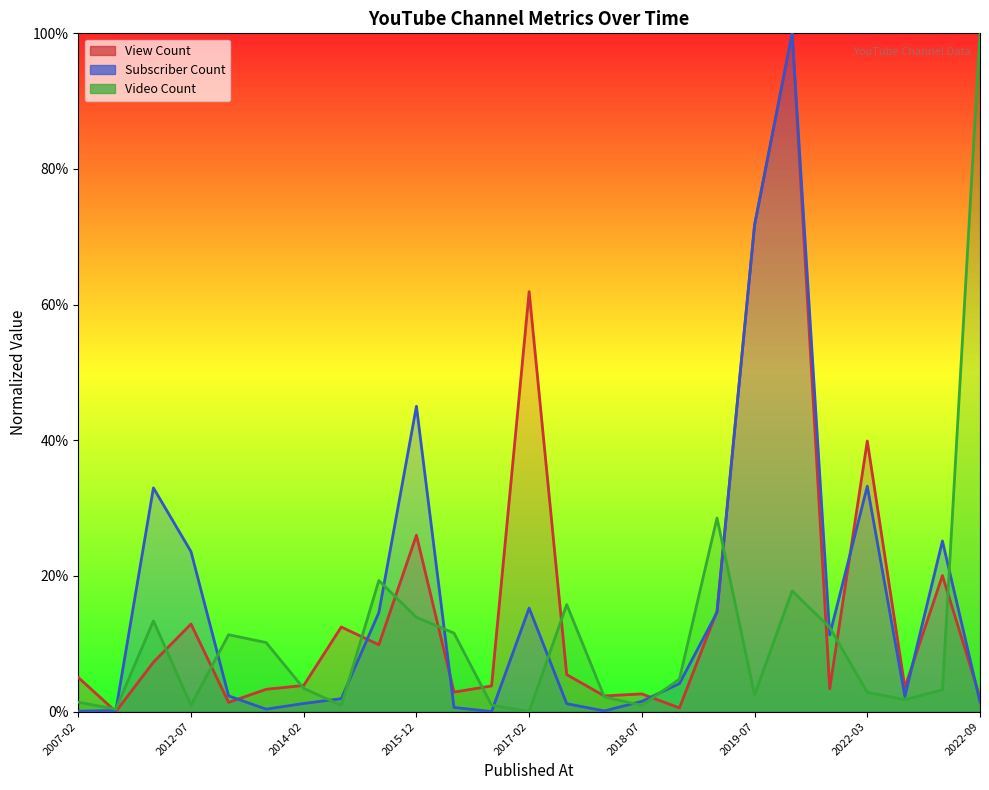

True or false: Subscriber Count and Video Count intersect in this chart.

True